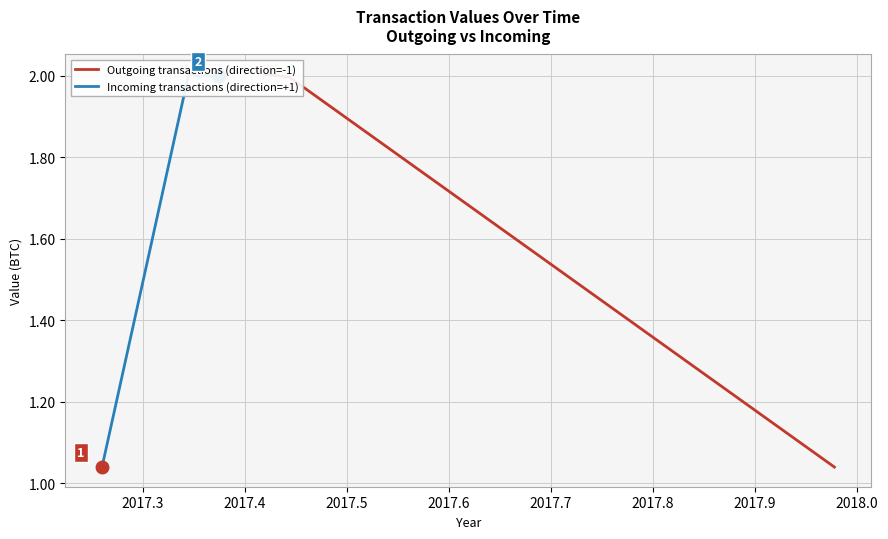

True or false: Outgoing transactions (direction=-1) has a value of 2.0 at 2017.4.

True